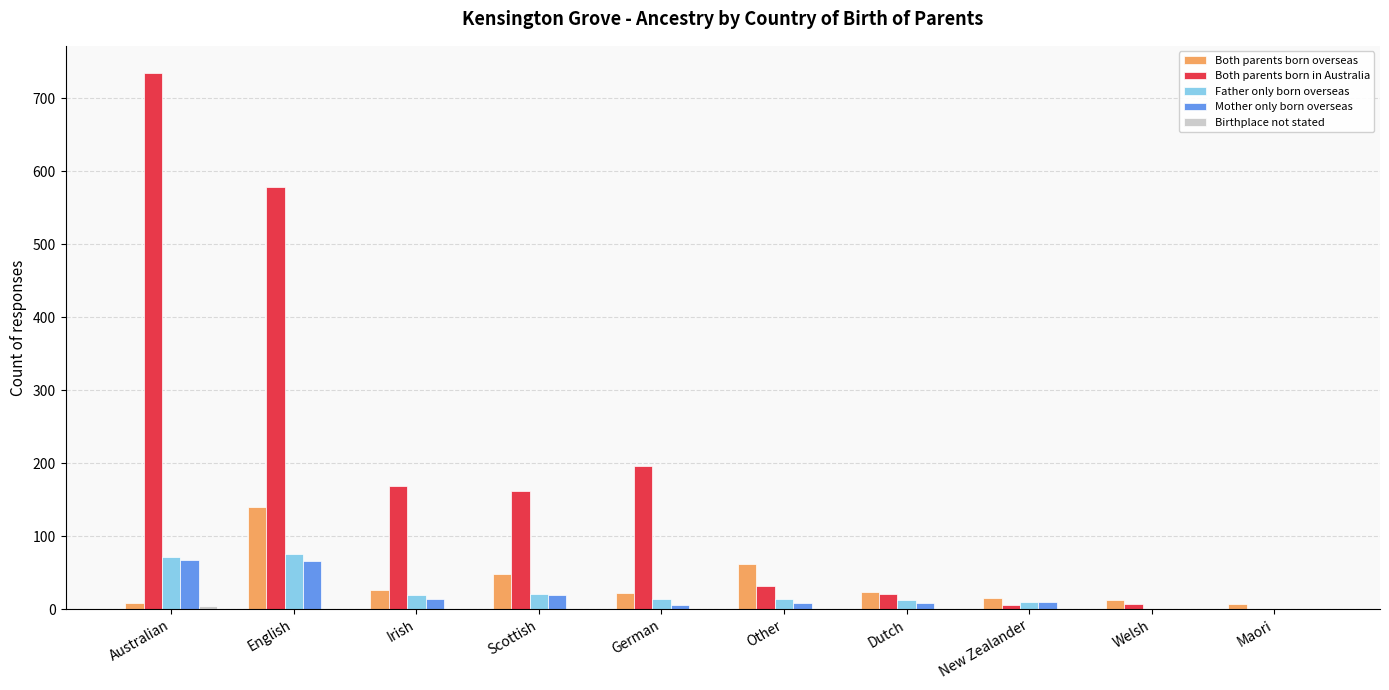

How many data points does each series have?

10